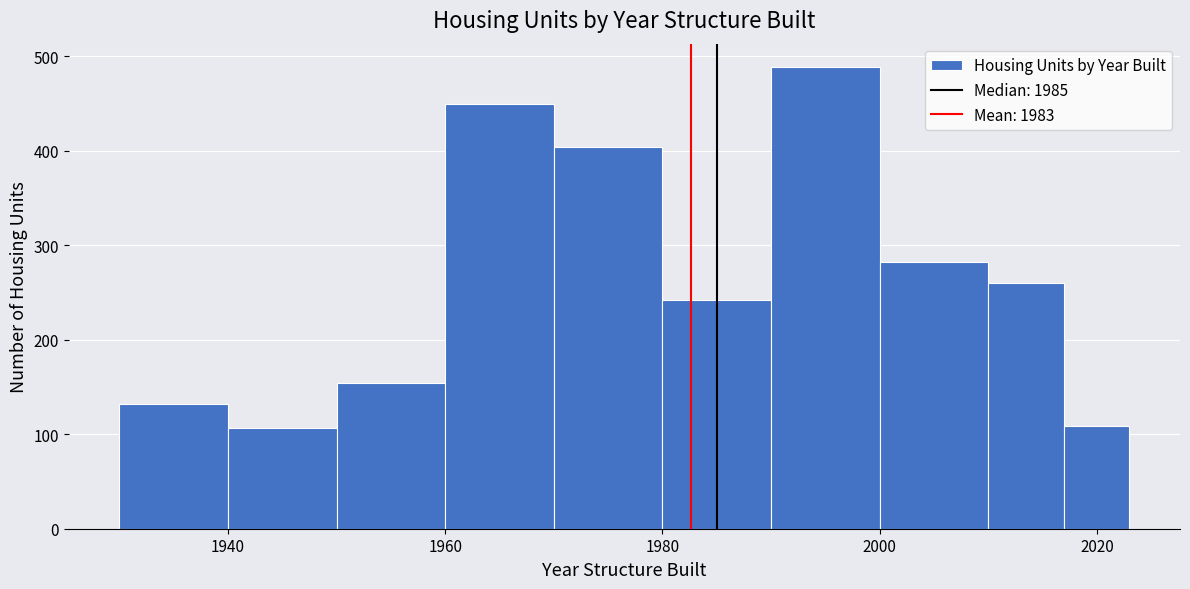

Around what value on the x-axis is the tallest bar? Give the approximate position of its centre, as read against the axis.

1996